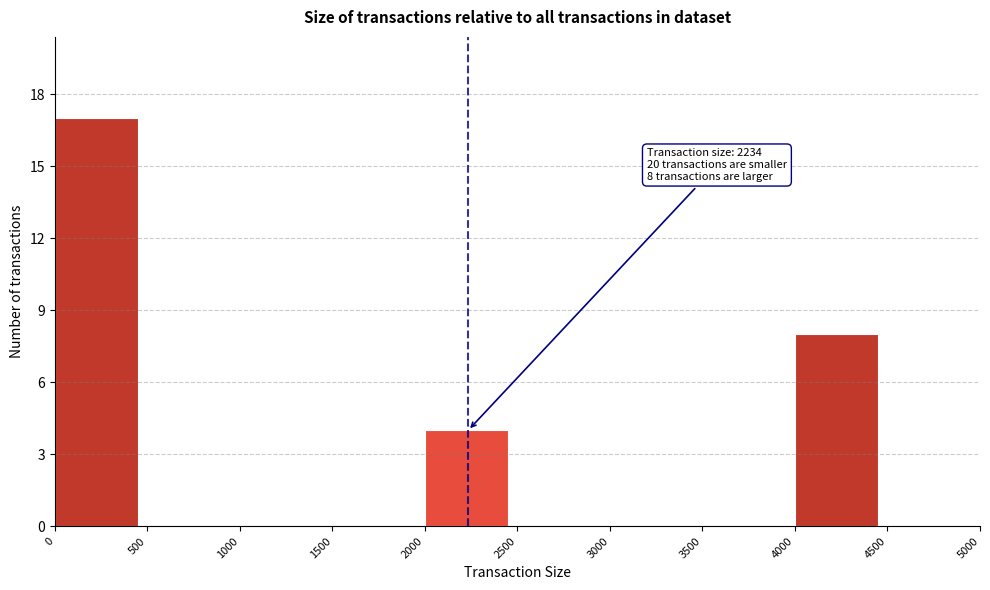

Which range on the x-axis has the tallest bar?

0 to 500